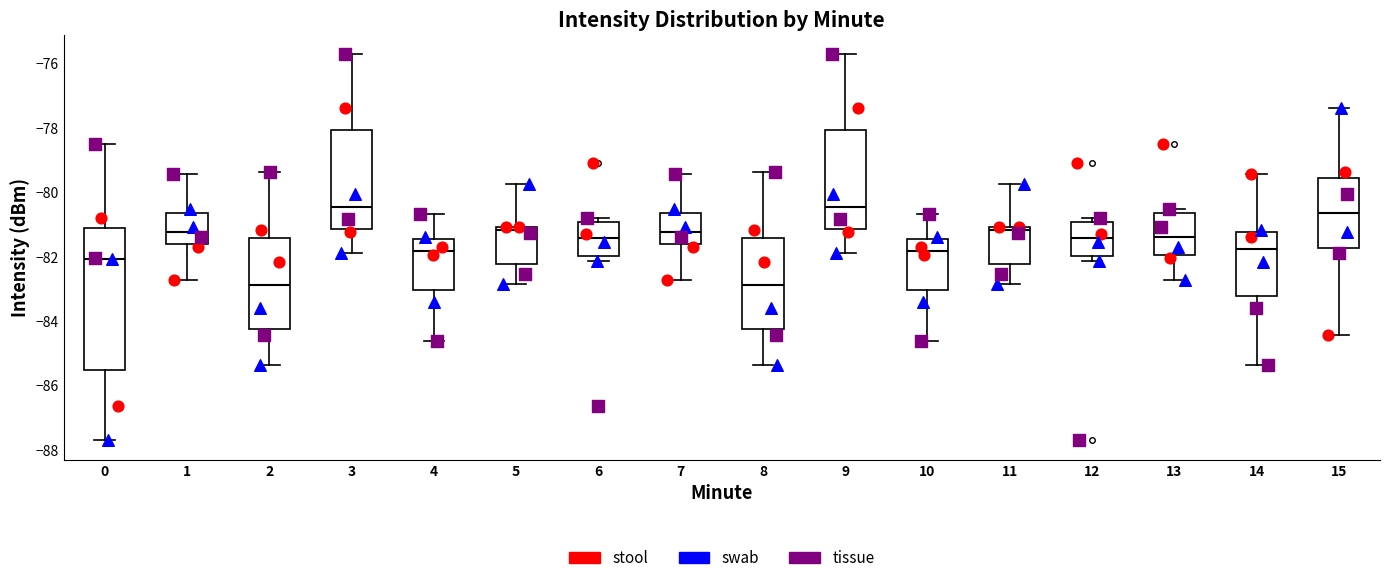

Where does the upper whisker of the box at x = 4 end on the y-axis? The values are not printed on the chart, so give them approximately, as read against the axis.

-80.6